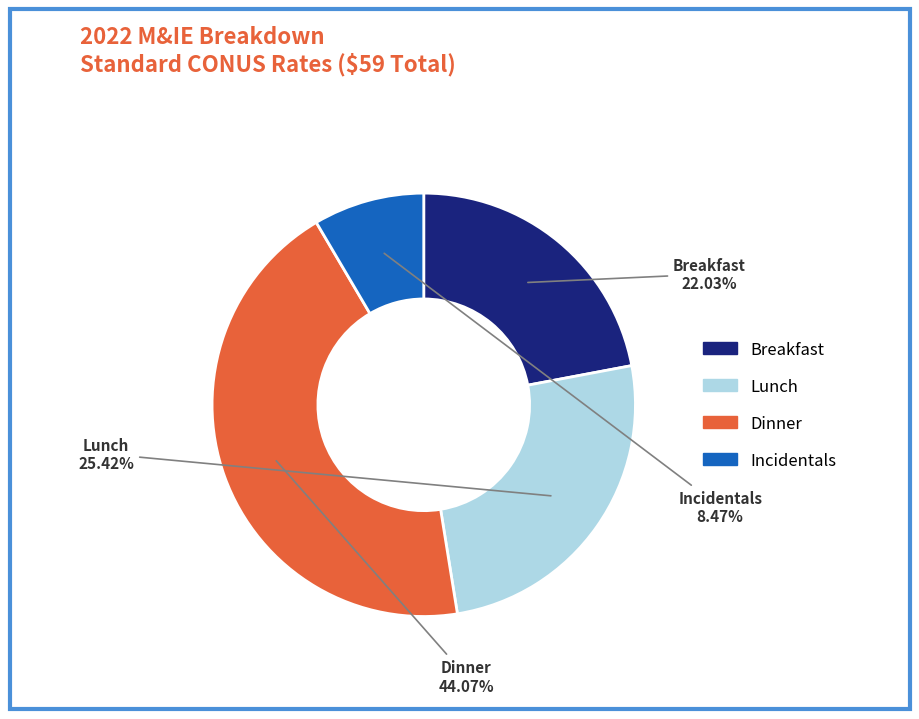

Is there any slice that represents more than half of the pie?

No